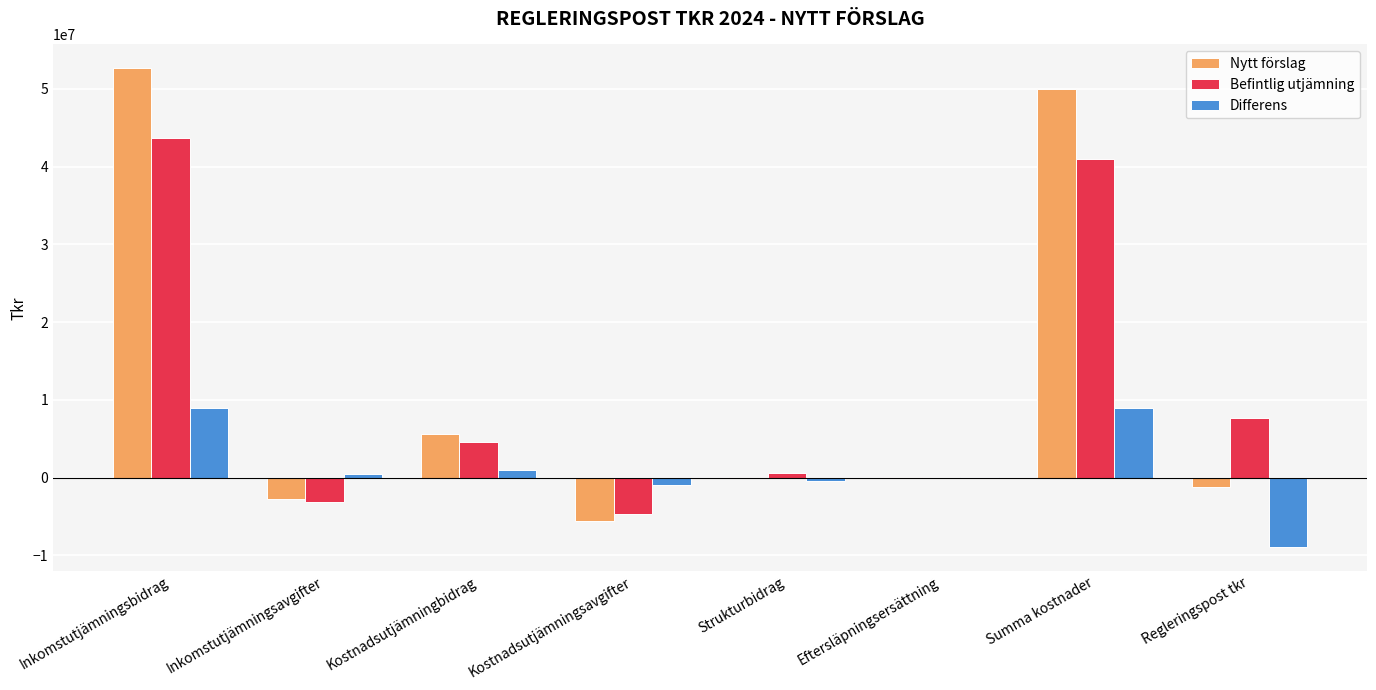

What is the sum of all Befintlig utjämning values?

89687395